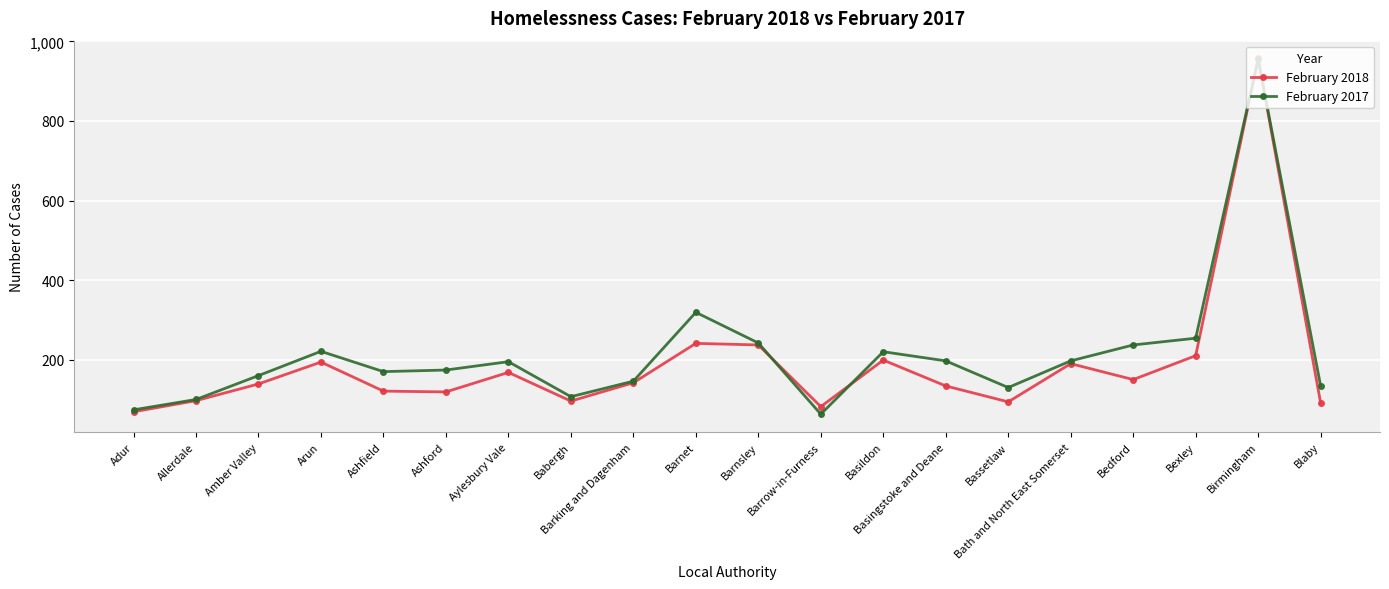

What is the greatest value displayed?

957